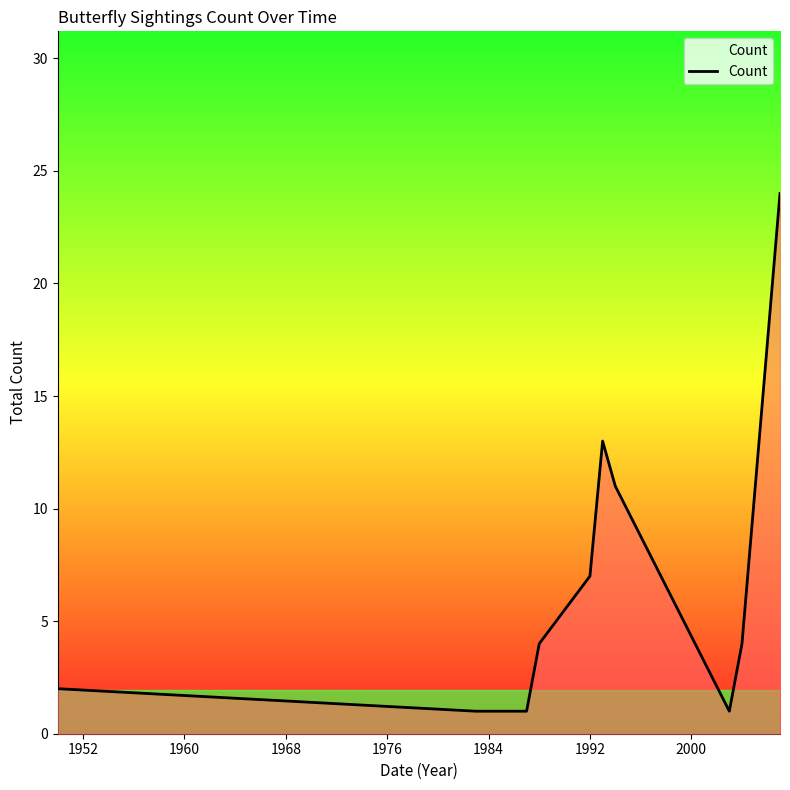

What is the greatest value displayed?

24